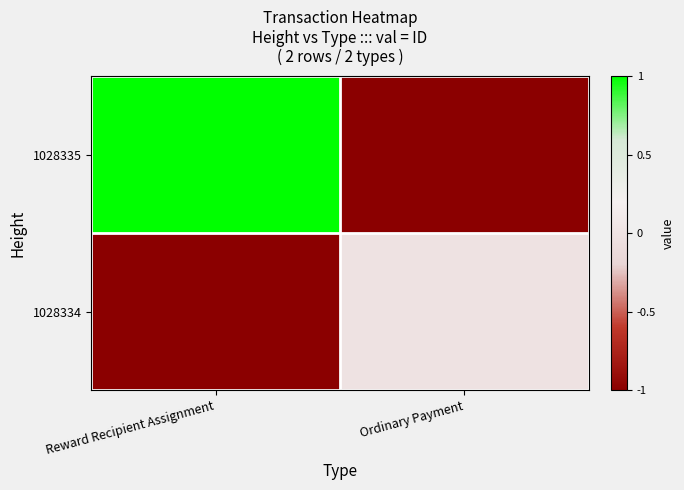

Rank the series by their average value, from lowest to highest.

1028334, 1028335